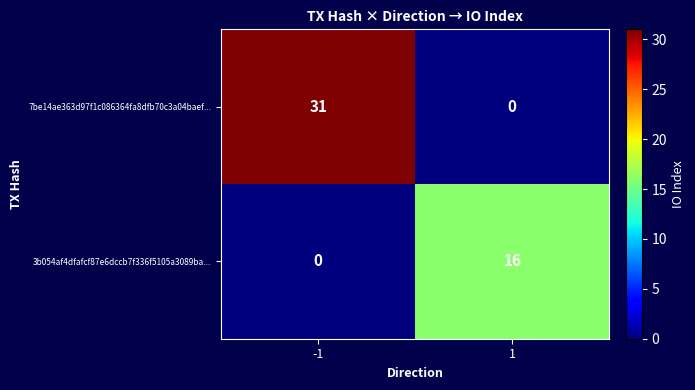

Rank the series by their maximum value, from highest to lowest.

7be14ae363d97f1c086364fa8dfb70c3a04baef..., 3b054af4dfafcf87e6dccb7f336f5105a3089ba...